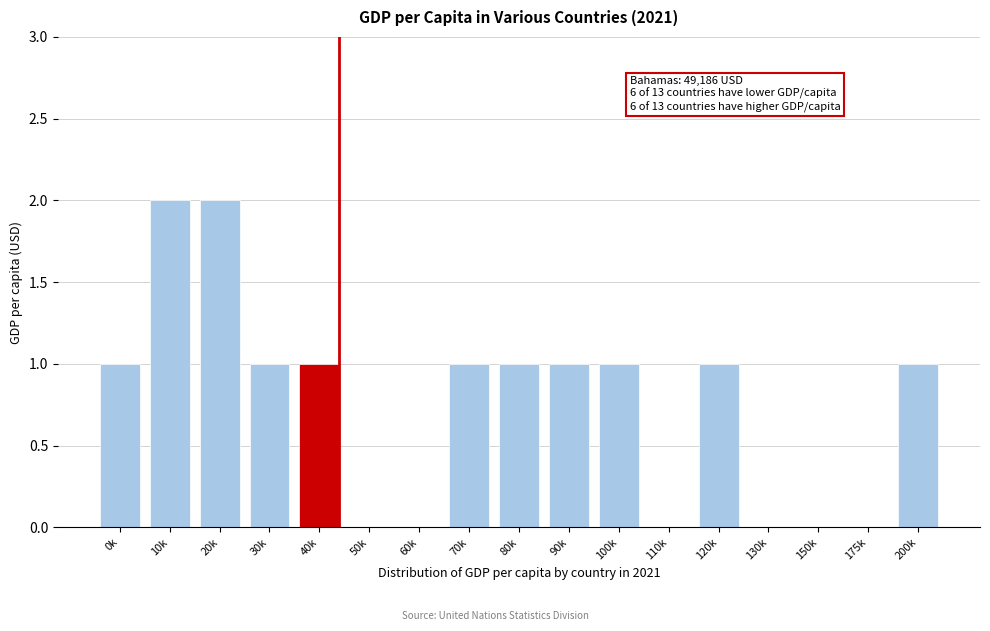

Reading right to left, extract all data points from this chart.

200k=1	175k=0	150k=0	130k=0	120k=1	110k=0	100k=1	90k=1	80k=1	70k=1	60k=0	50k=0	40k=1	30k=1	20k=2	10k=2	0k=1